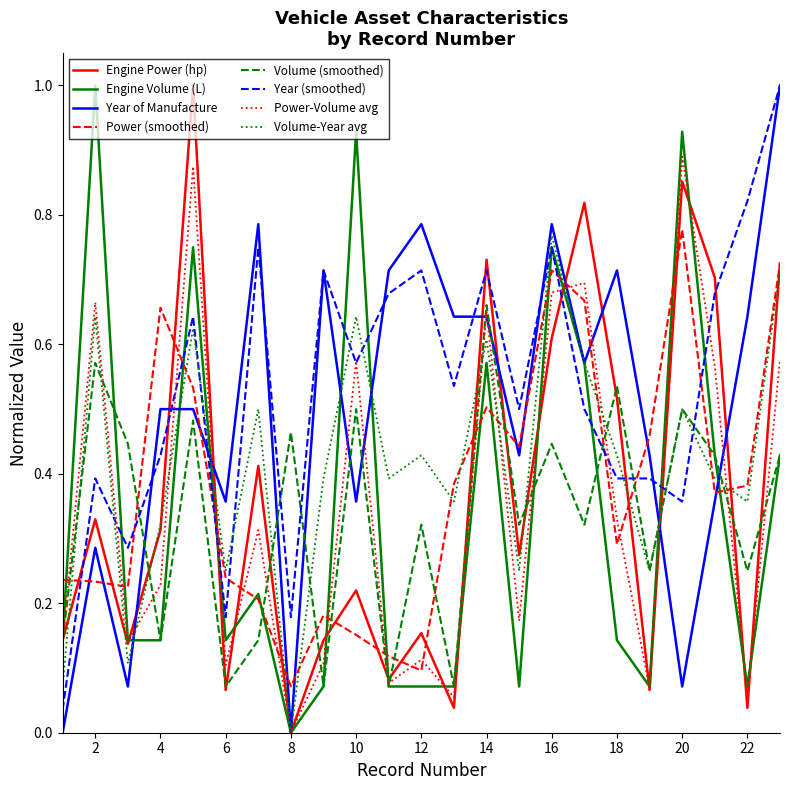

True or false: Year of Manufacture and Power (smoothed) intersect in this chart.

True